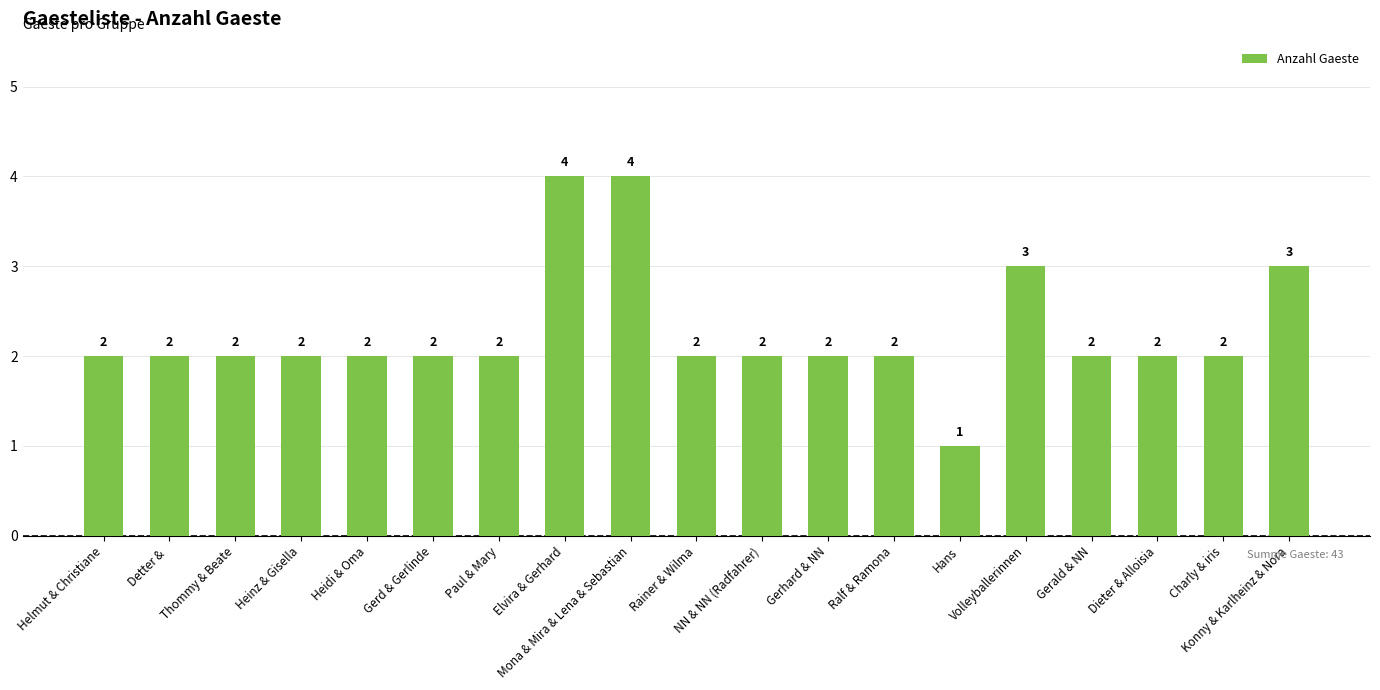

How many bars are there in total?

19